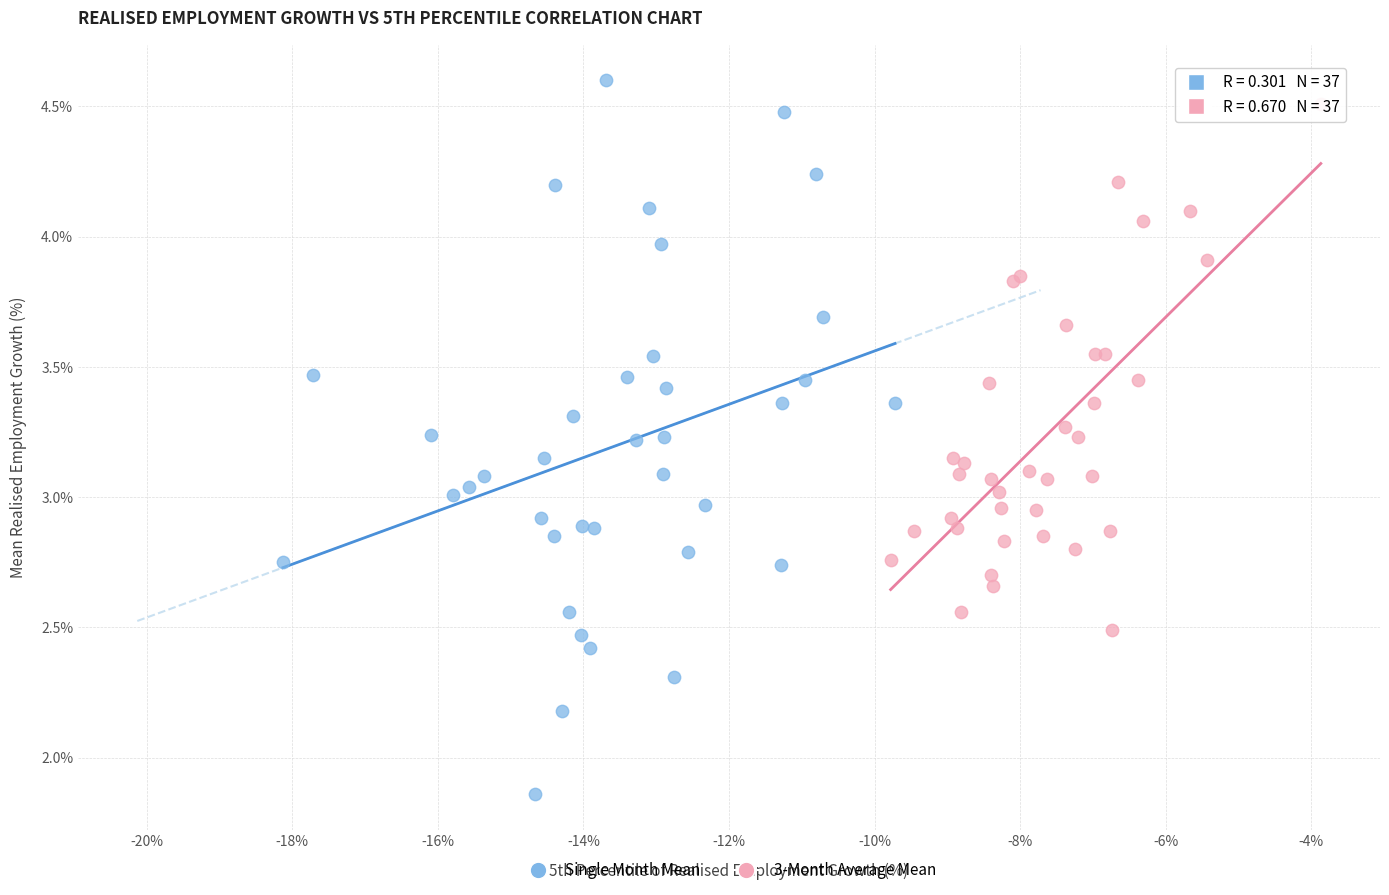

Which series reaches the minimum Y coordinate?

Single Month Mean